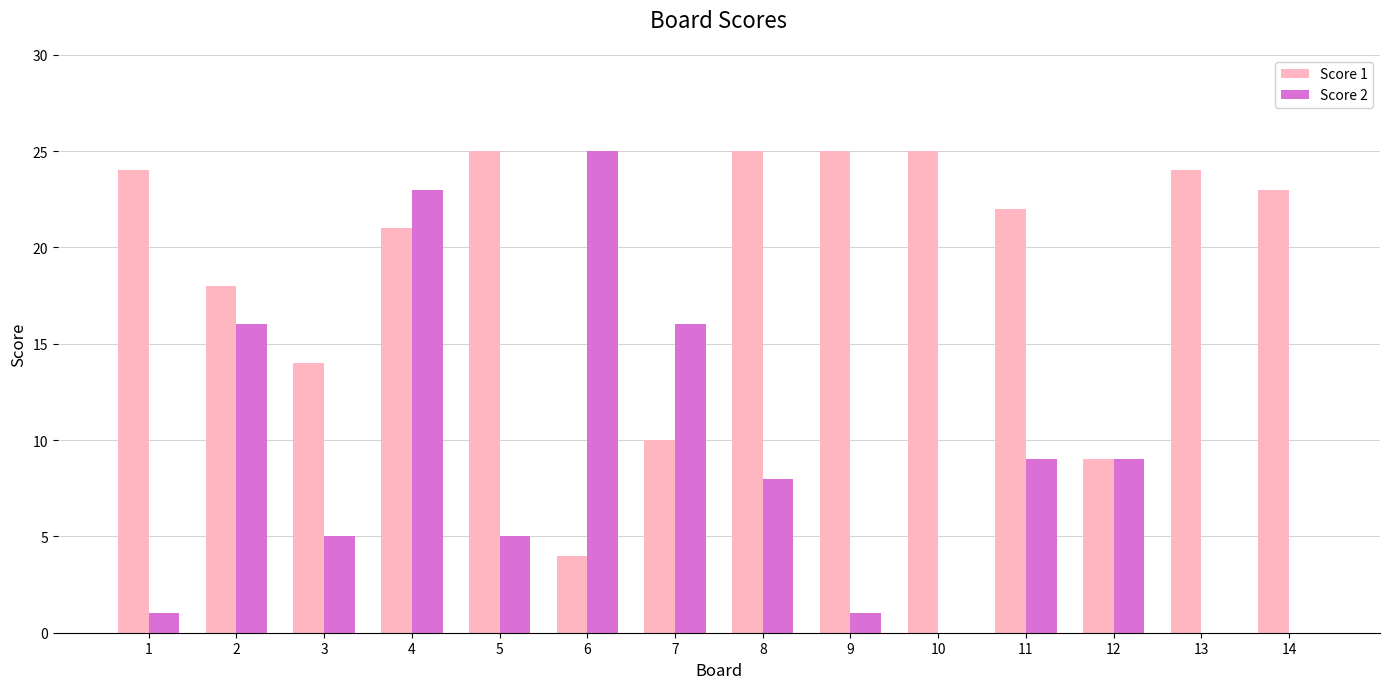

The Score 2 series shows 8 at 8. True or false?

True